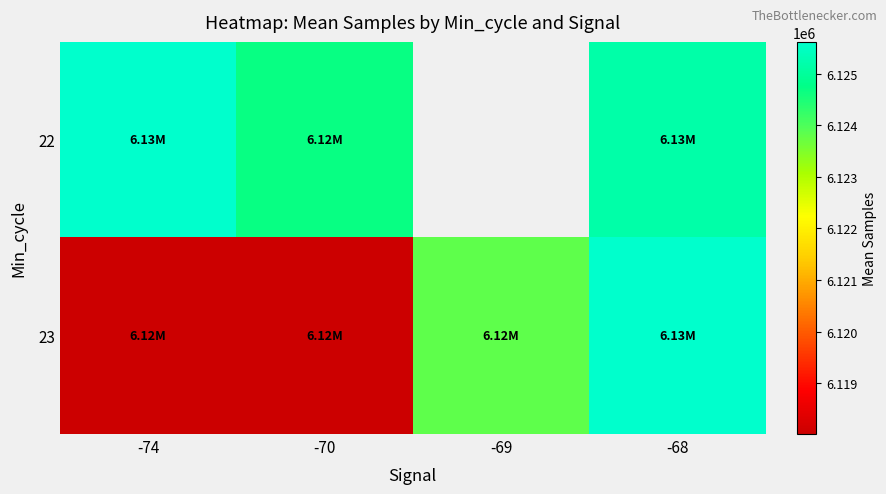

How many positive values does the 22 series have?

3